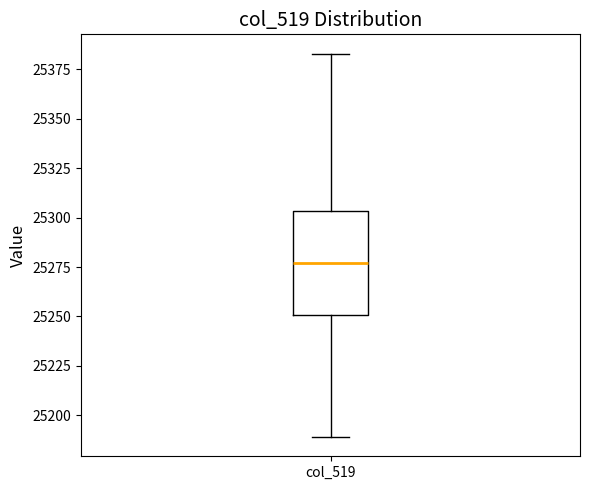

Where does the median line of the box for col_519 sit on the y-axis? The values are not printed on the chart, so give them approximately, as read against the axis.

25275